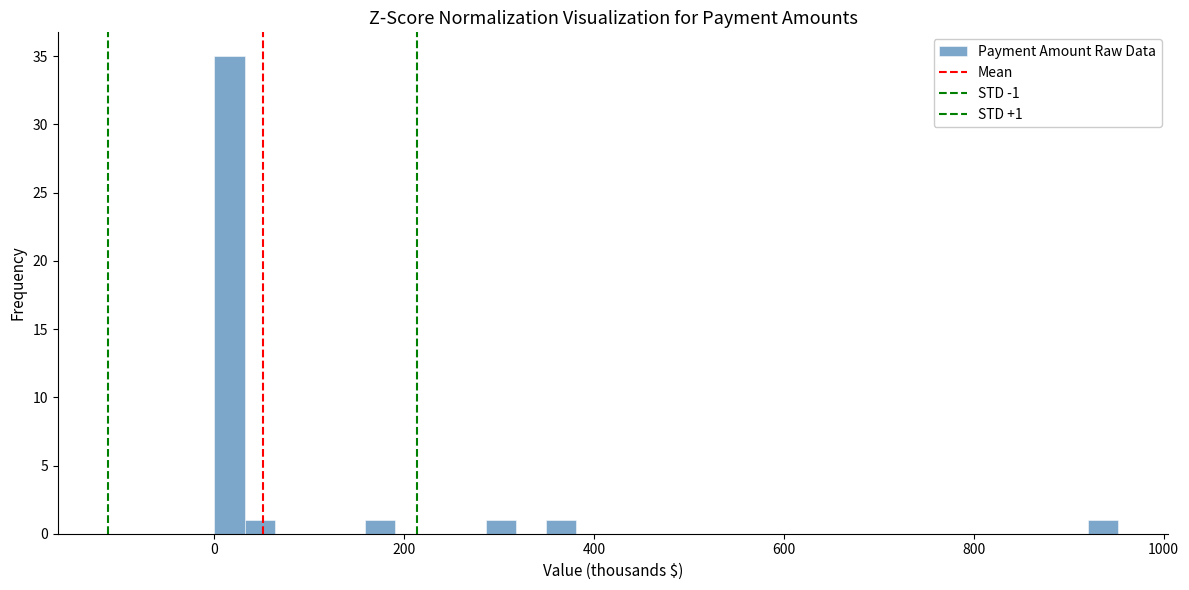

Around what value on the x-axis is the tallest bar? Give the approximate position of its centre, as read against the axis.

20